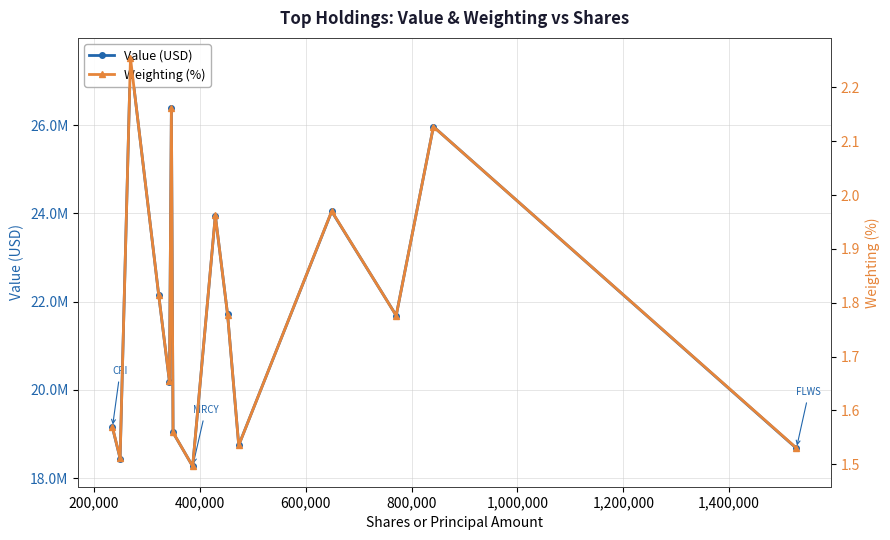

True or false: Weighting (%) and Value (USD) intersect in this chart.

False